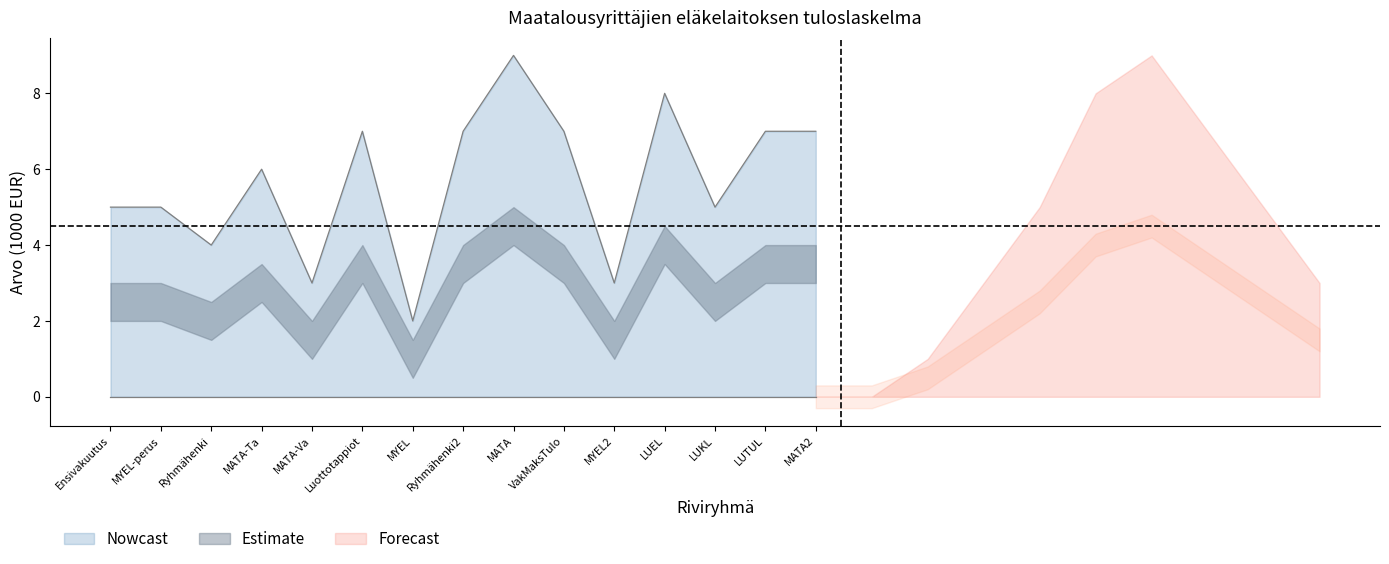

Is it true that Nowcast equals 7 at Luottotappiot?

True